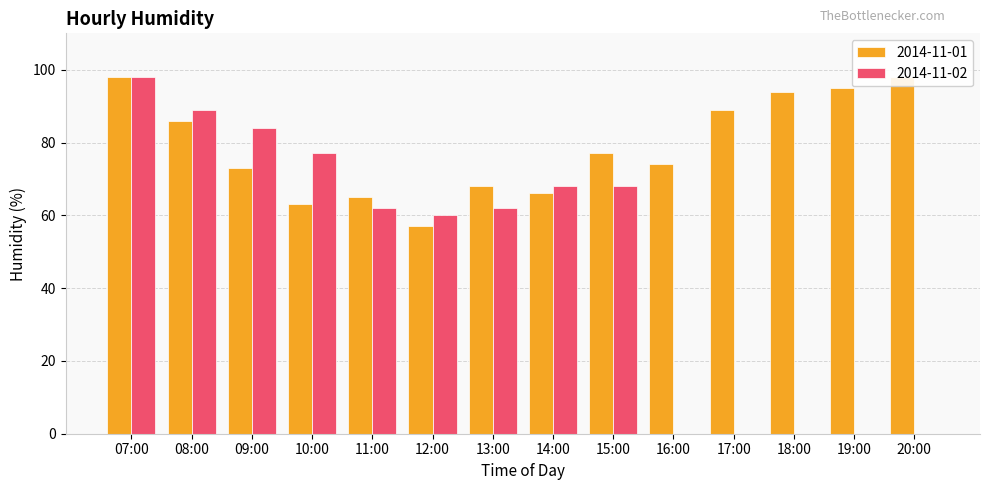

Which series has the largest range (max minus min)?

2014-11-02